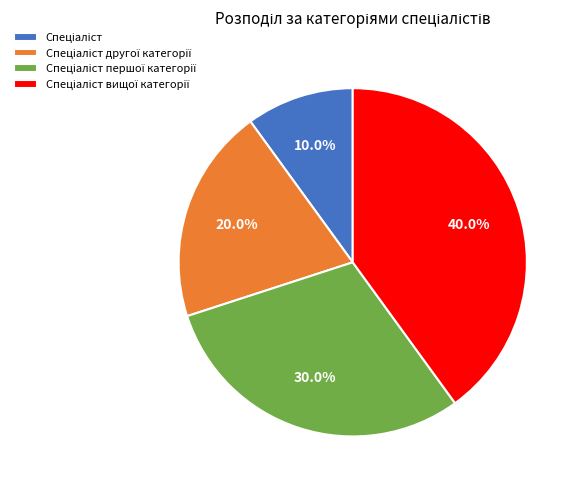

What is the smallest slice in the pie chart?

Спеціаліст